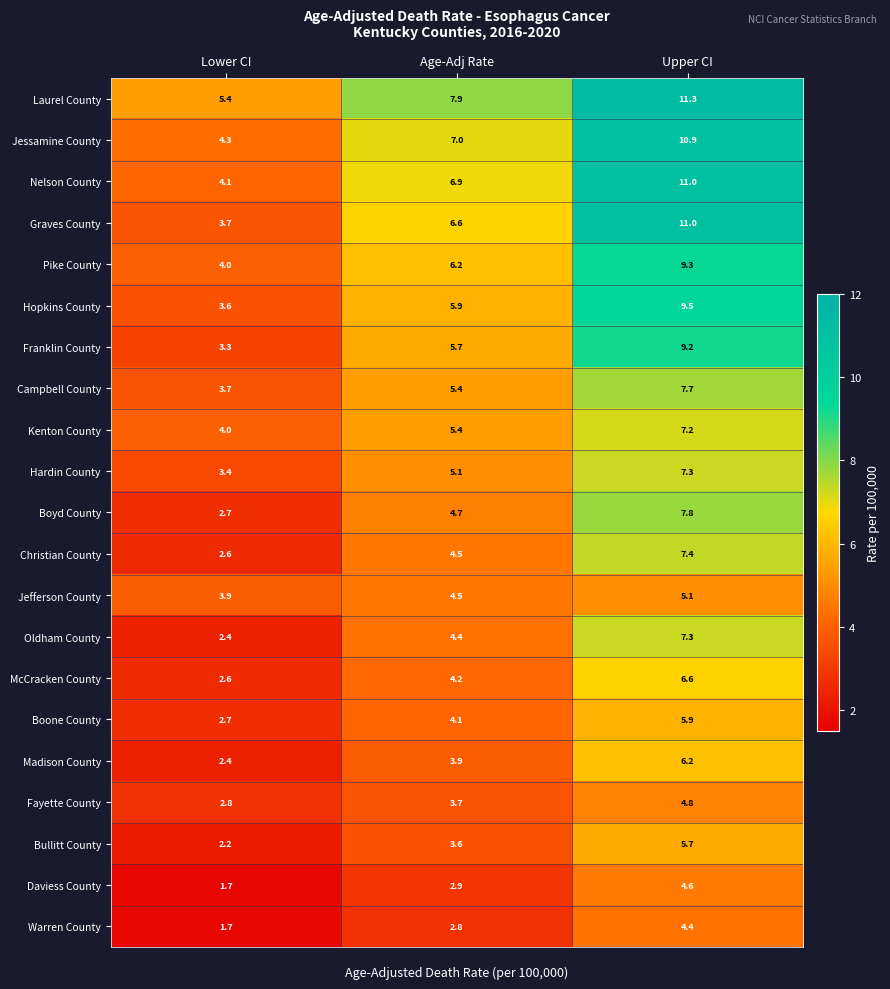

Which category has the lowest value across all series?

Lower CI